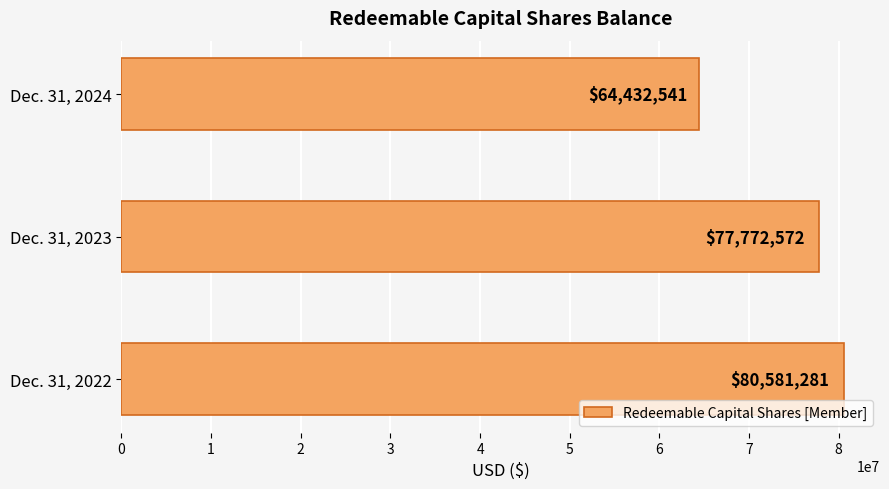

How many bars are there in total?

3